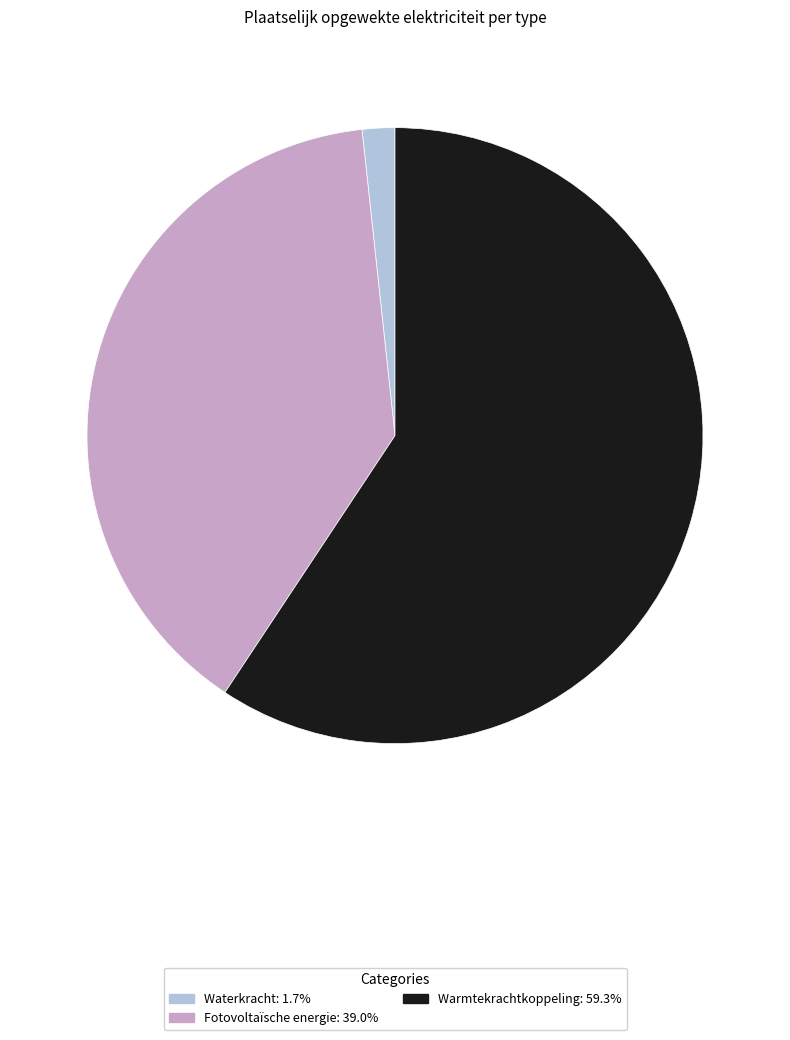

Between Fotovoltaïsche energie and Warmtekrachtkoppeling, which is larger?

Warmtekrachtkoppeling